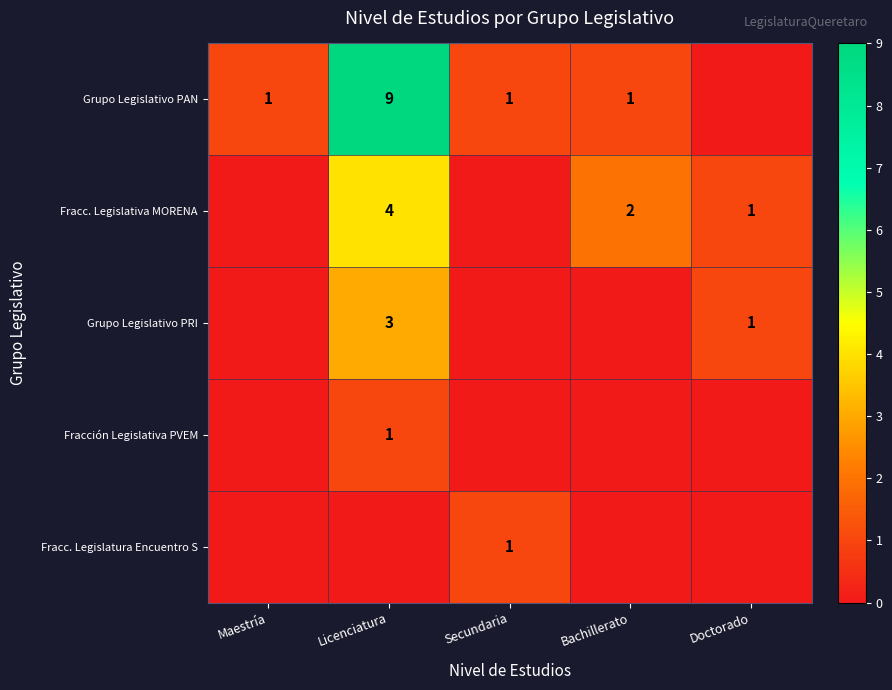

True or false: Grupo Legislativo PAN has a value of 9 at Licenciatura.

True